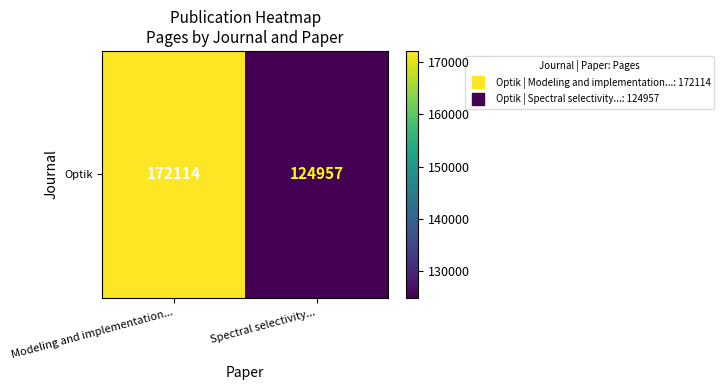

True or false: the data shows 172114 at Modeling and implementation....

True